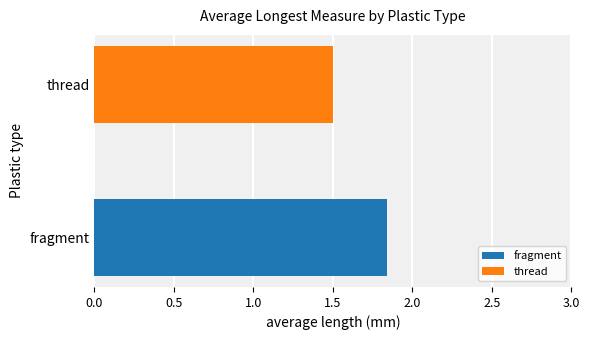

What is the difference between the values at thread and fragment?

0.3